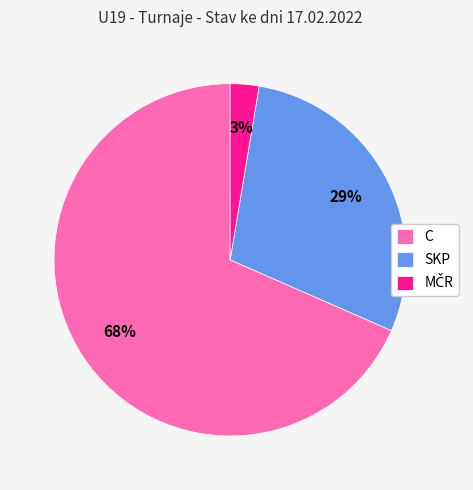

Count the number of slices in the pie.

3